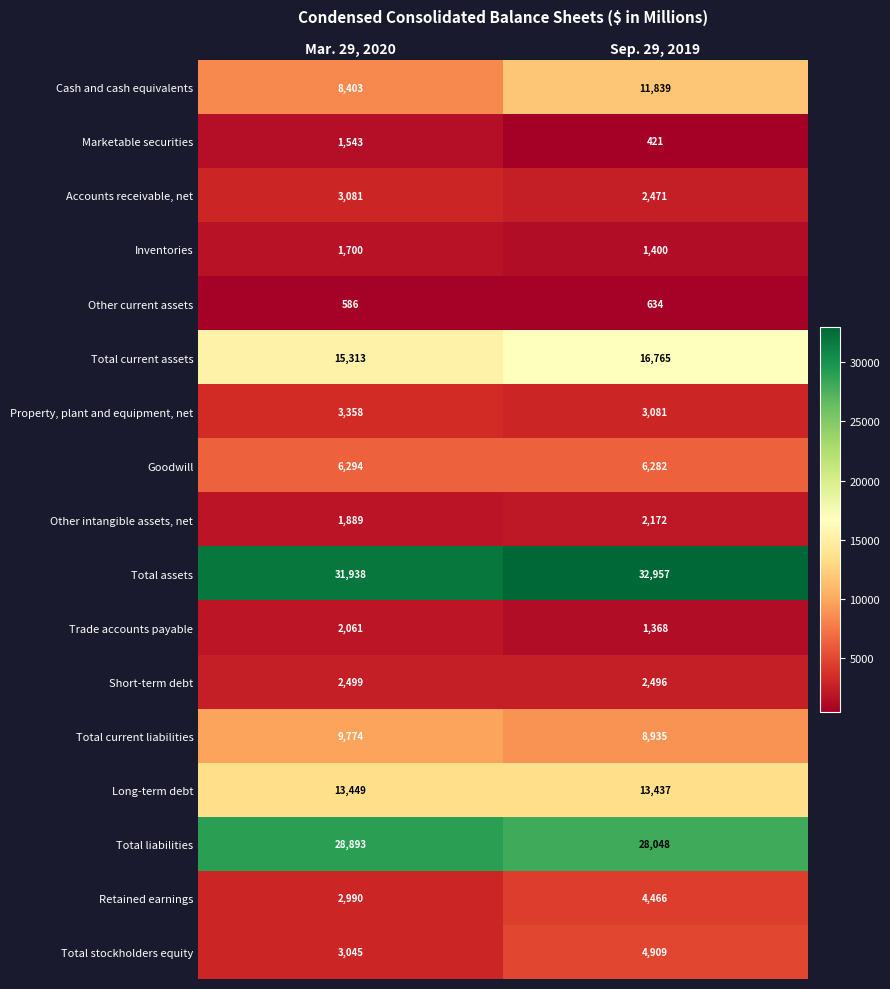

Which series has the widest spread of values?

Cash and cash equivalents